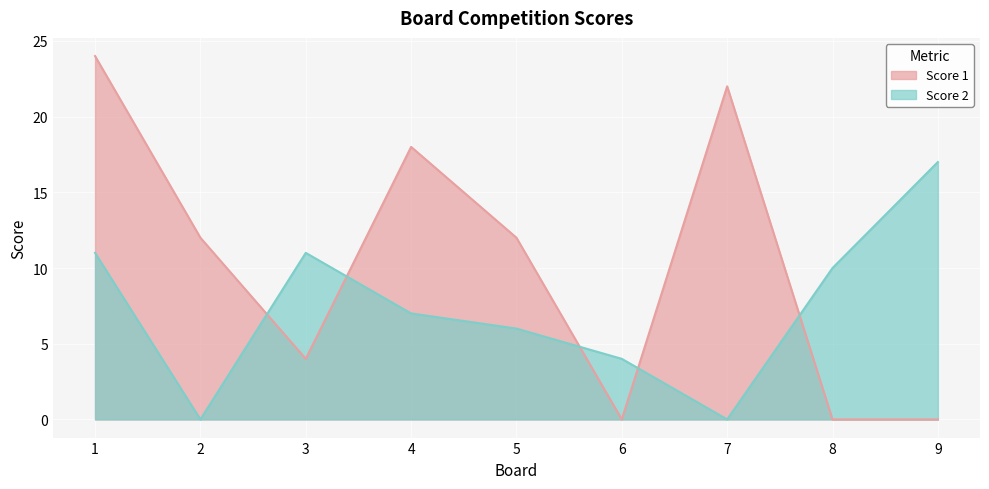

How many interior local peaks does the Score 2 series have?

1